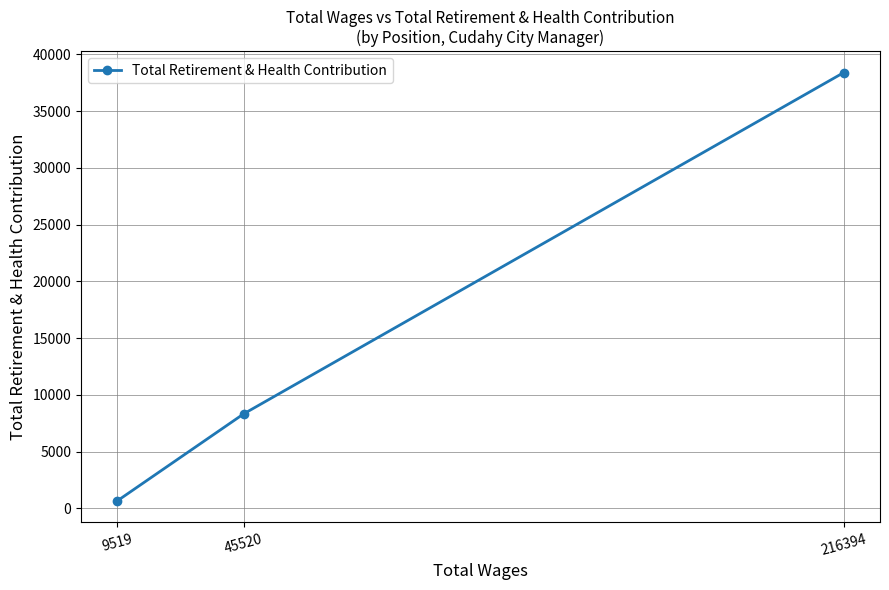

How many categories are shown in the chart?

3